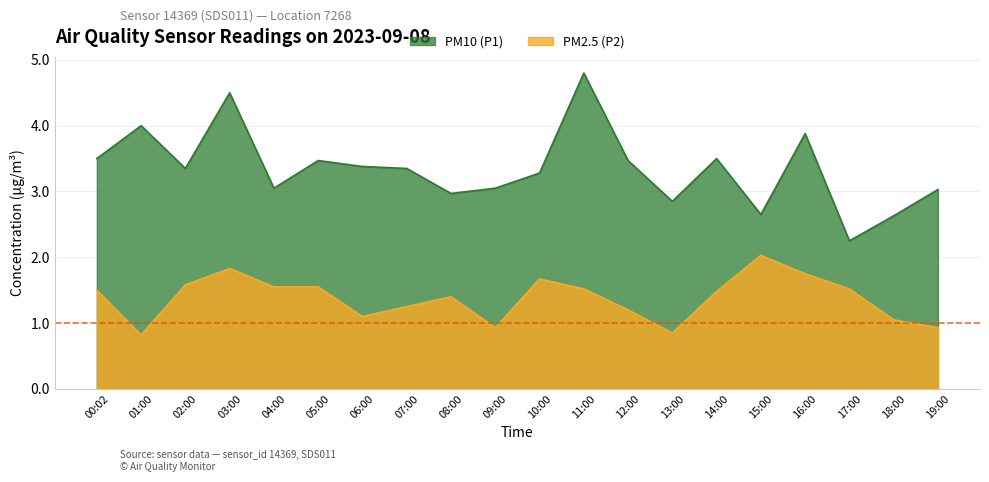

Which series has the largest range (max minus min)?

PM10 (P1)